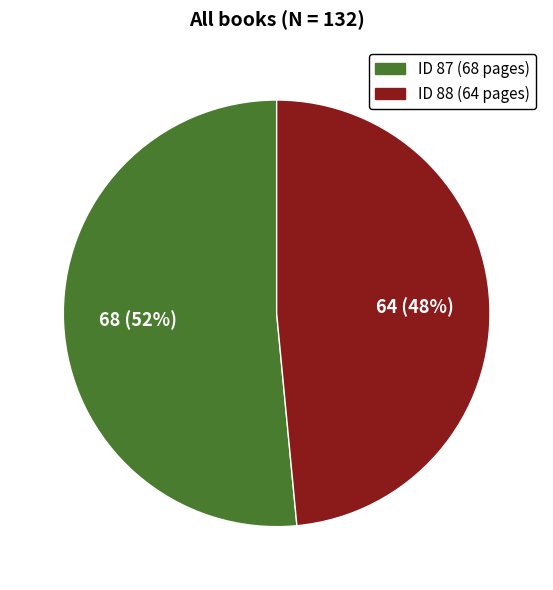

To the nearest percent, what is the average slice percentage?

50%